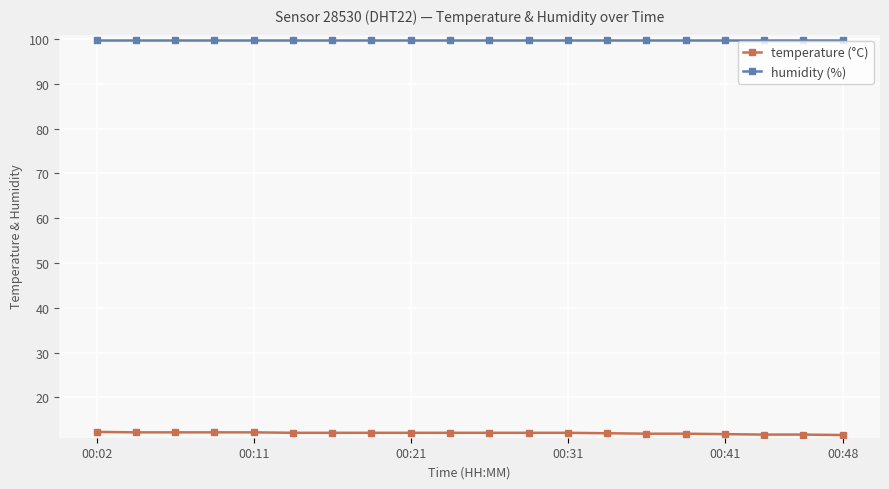

True or false: humidity (%) and temperature (°C) cross at least once.

False